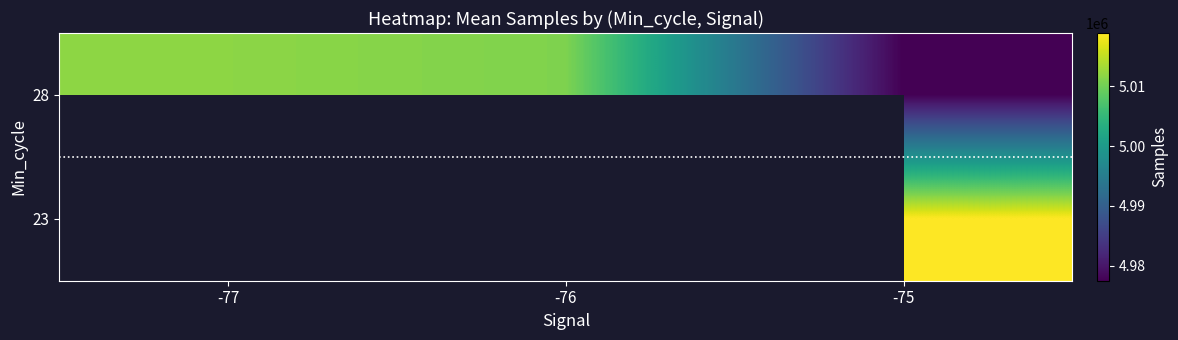

Which category has the lowest value in the 28 series?

-75